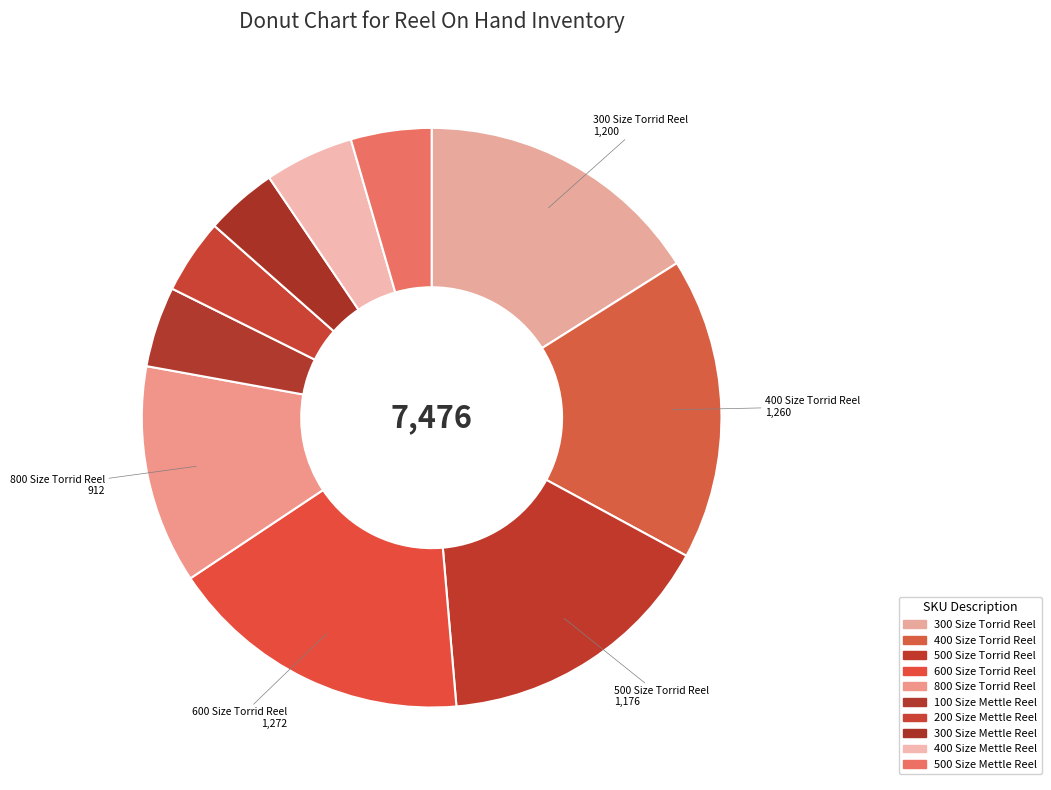

What is the change in value from 300 Size Torrid Reel to 200 Size Mettle Reel?

-888